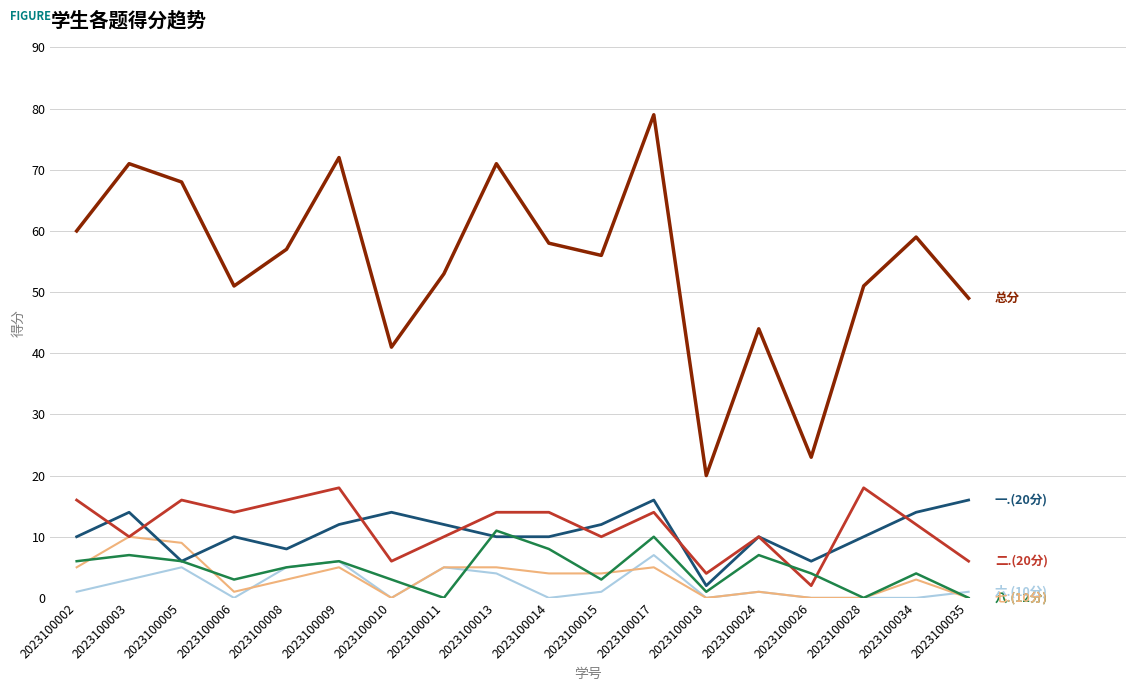

What is the total value across all series at 2023100013?

115